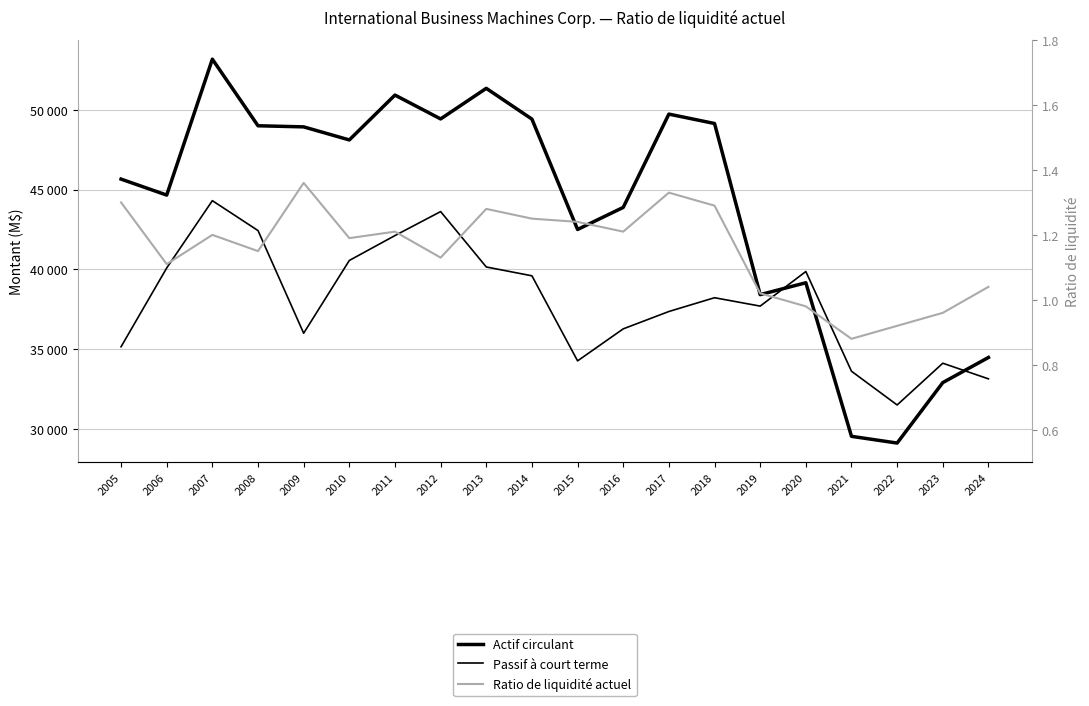

List the labels in order of Passif à court terme value, largest first.

2007, 2012, 2008, 2011, 2010, 2013, 2006, 2020, 2014, 2018, 2019, 2017, 2016, 2009, 2005, 2015, 2023, 2021, 2024, 2022